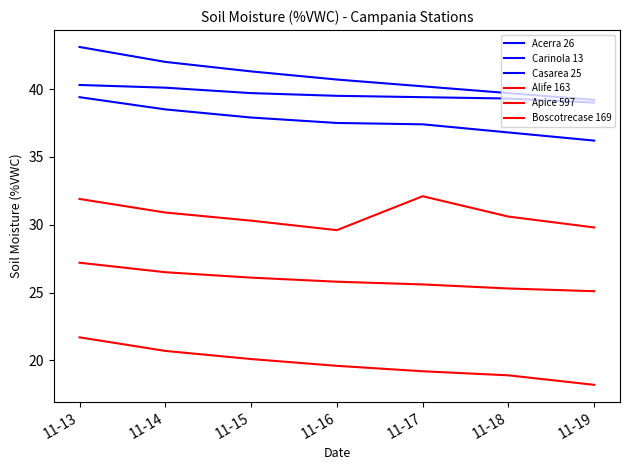

What is the value of the Carinola 13 point at the 7th from the left?

39.0